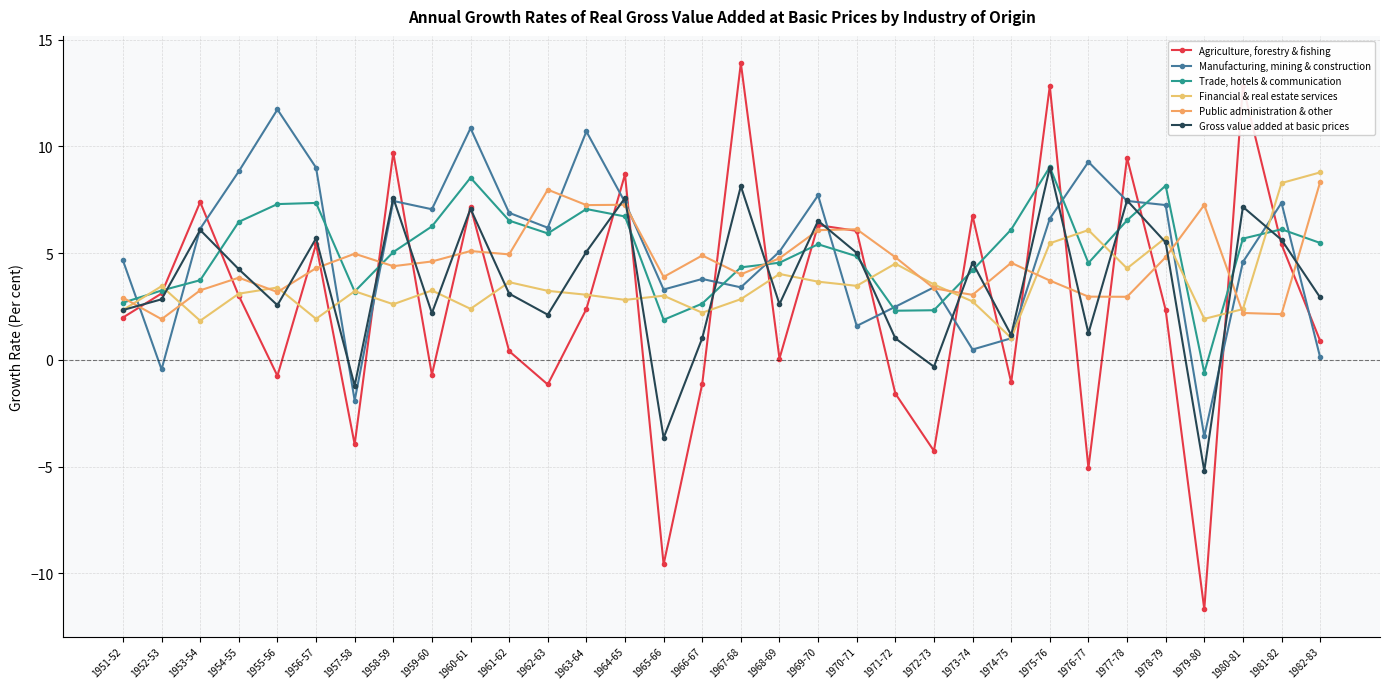

True or false: Gross value added at basic prices has more than 0 points higher than both neighbors.

True